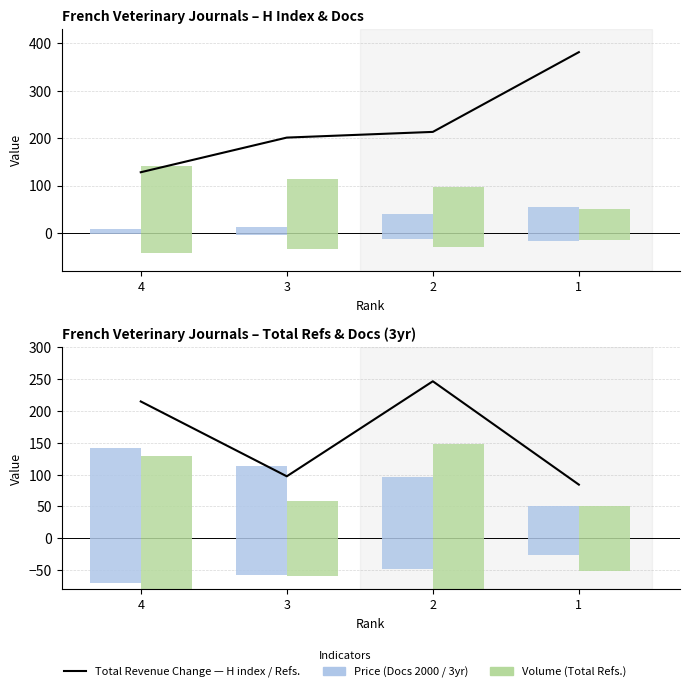

Which category has the highest value in the Total Docs. (3years) series?

4